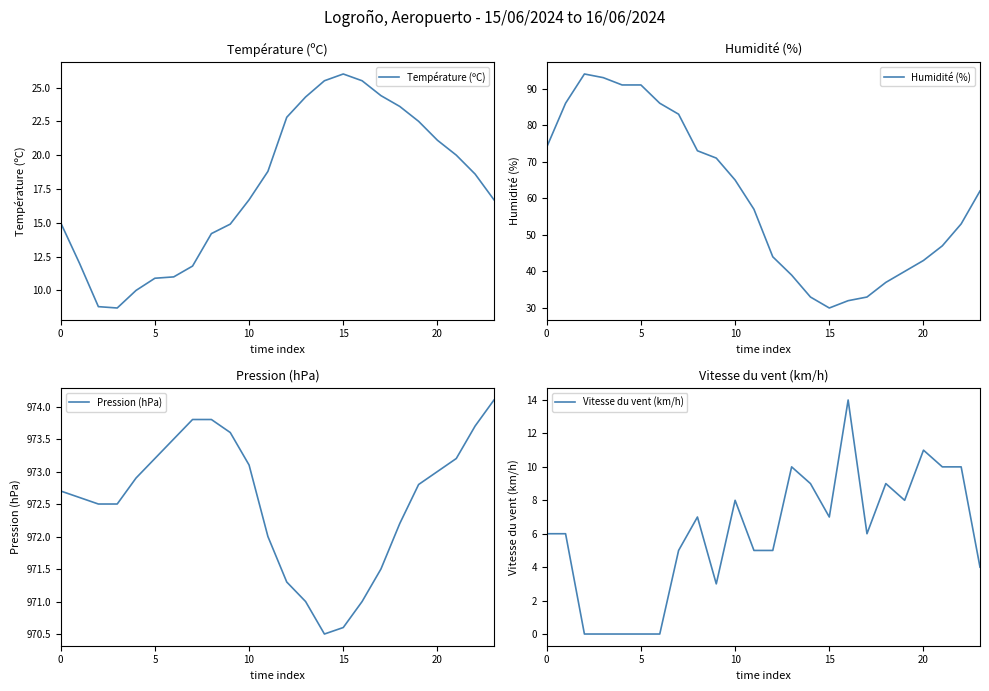

What are all the series names shown in the legend?

Température (ºC), Humidité (%), Pression (hPa), Vitesse du vent (km/h)